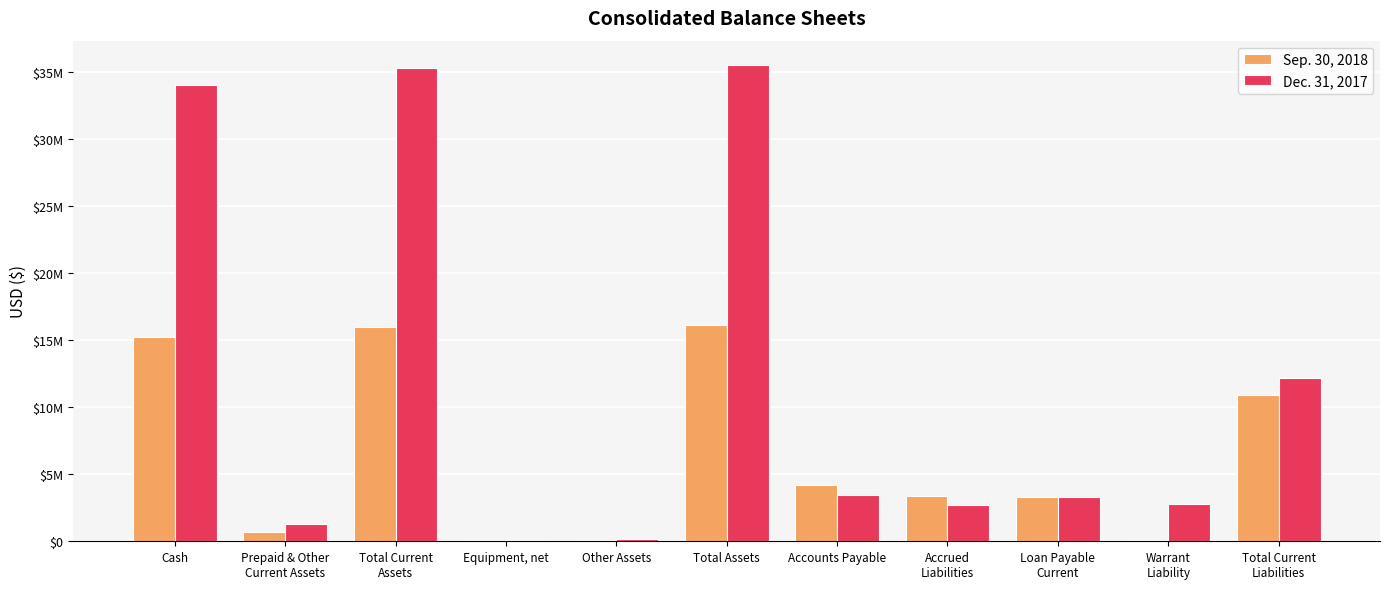

Where is Sep. 30, 2018 nearest to the value 8094933?

Total Current
Liabilities